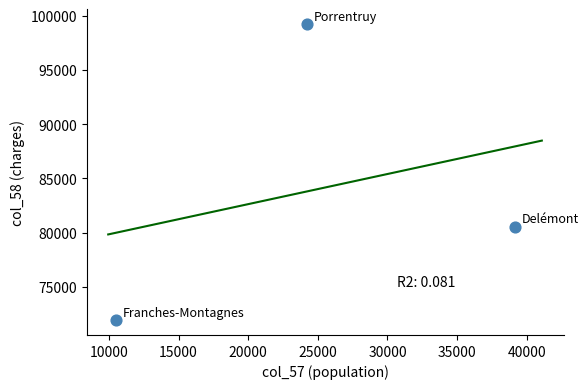

What is the range of Y values (max minus min)?

27337.2